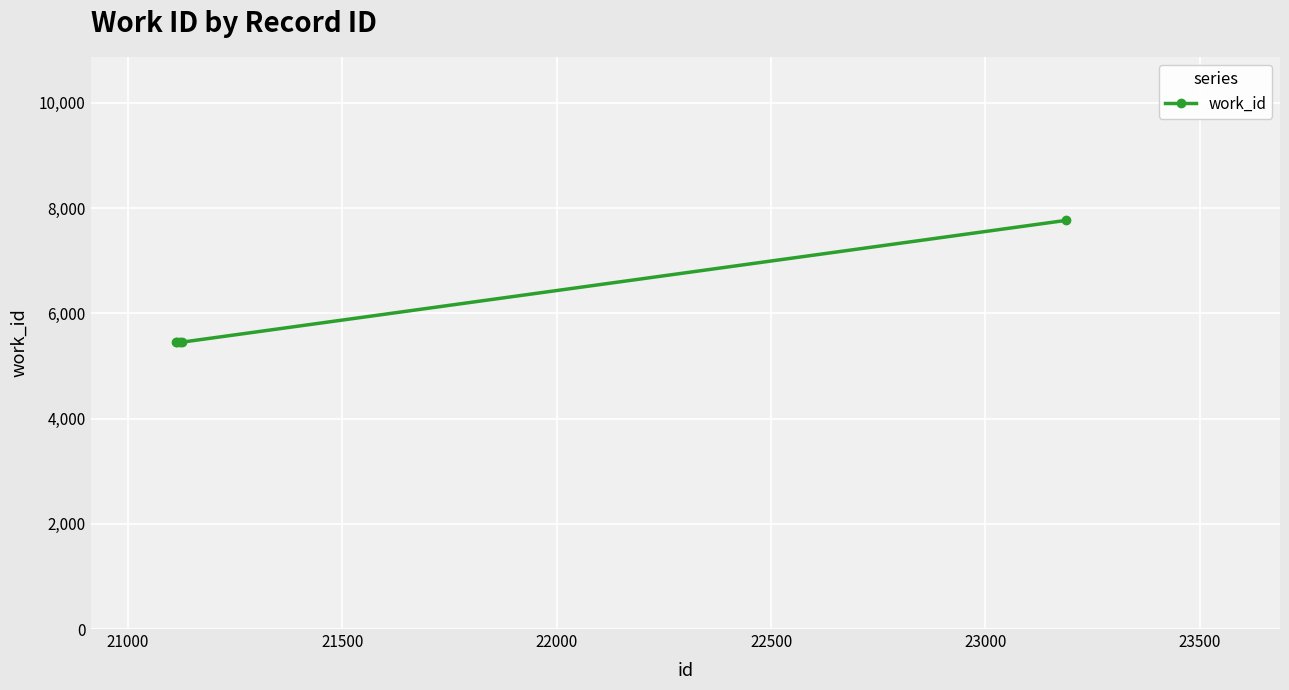

What is the minimum value shown in the chart?

5452